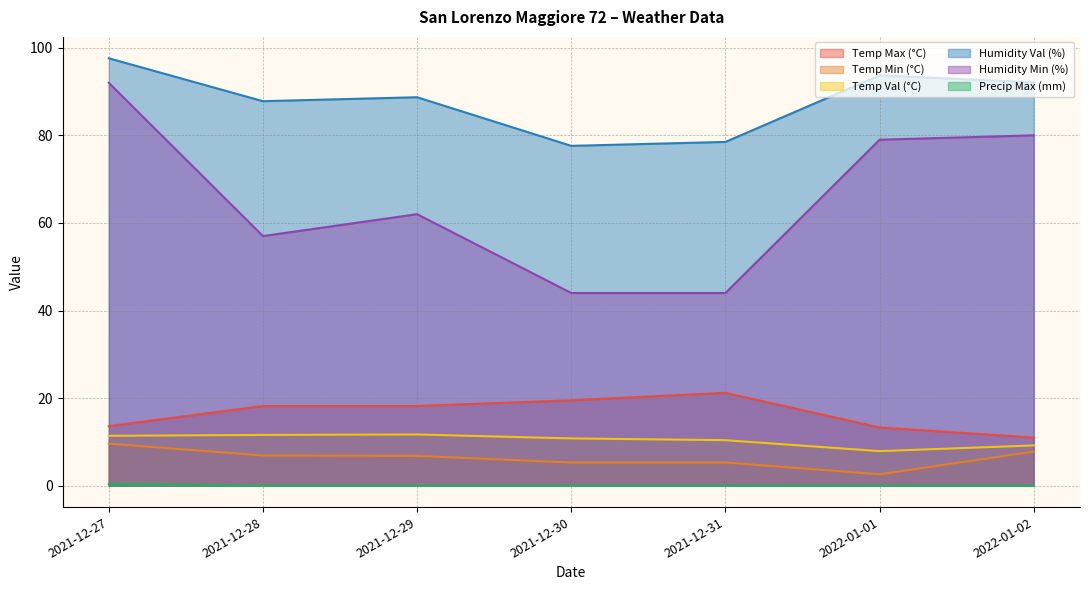

True or false: Temp Min (°C) and Temp Val (°C) cross at least once.

False